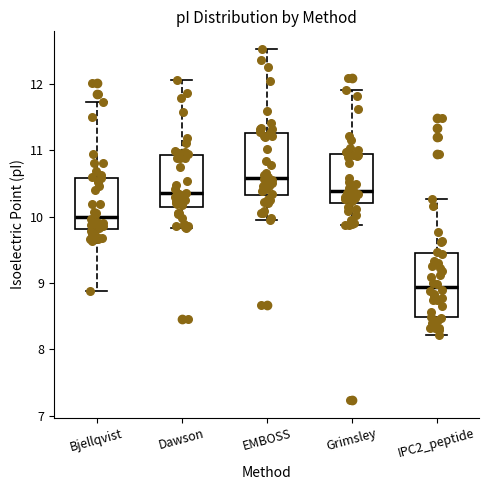

Reading left to right, transcribe this box plot: for each box, give where its median line is, the range the box spans, and where its two whiskers end, as read against the y-axis. The values are not printed on the chart, so give them approximately, as read against the axis.

Bjellqvist: median 10.0, box 9.8 to 10.6, whiskers 8.9 to 11.7
Dawson: median 10.4, box 10.1 to 10.9, whiskers 9.8 to 12.1
EMBOSS: median 10.6, box 10.3 to 11.3, whiskers 10.0 to 12.5
Grimsley: median 10.4, box 10.2 to 10.9, whiskers 9.9 to 11.9
IPC2_peptide: median 8.9, box 8.5 to 9.5, whiskers 8.2 to 10.3